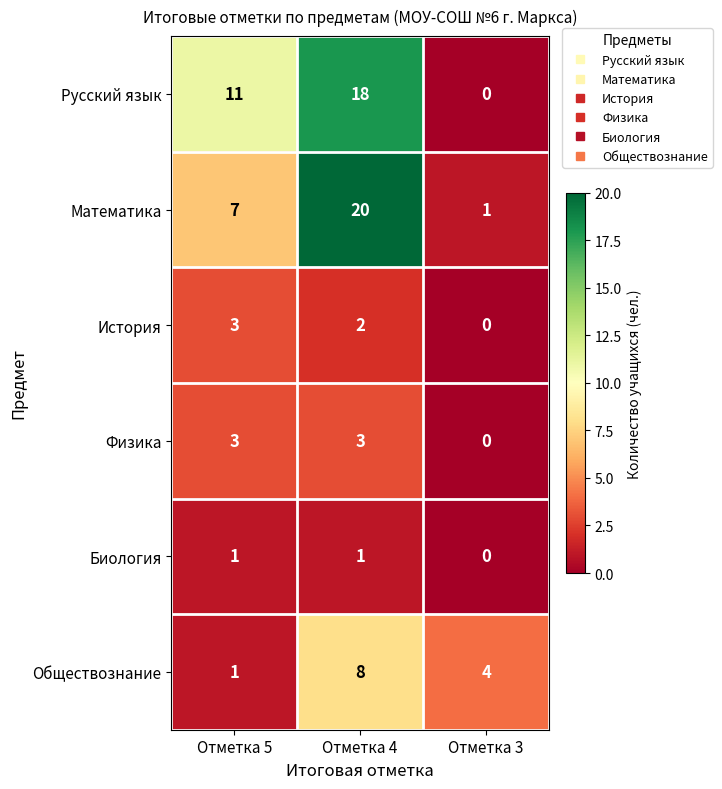

Where does the История series first go above 2?

Отметка 5